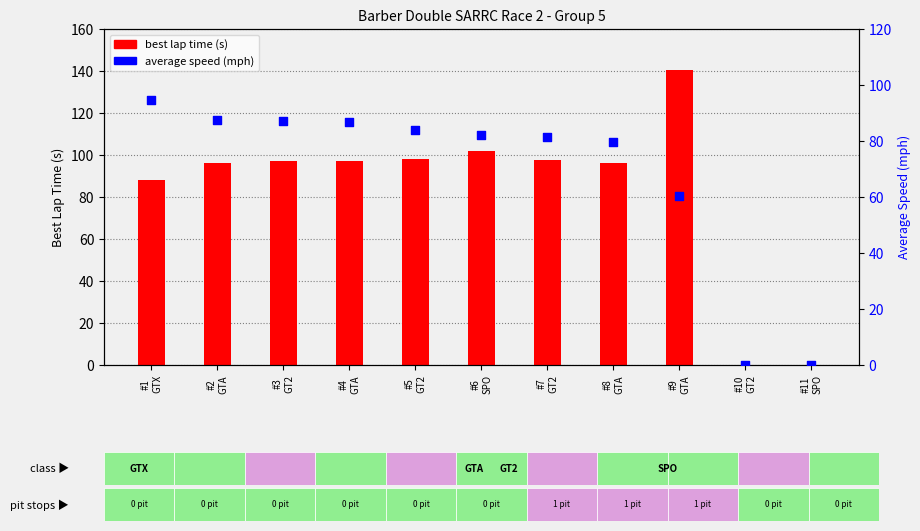

What are all the series names shown in the legend?

best lap time, average speed